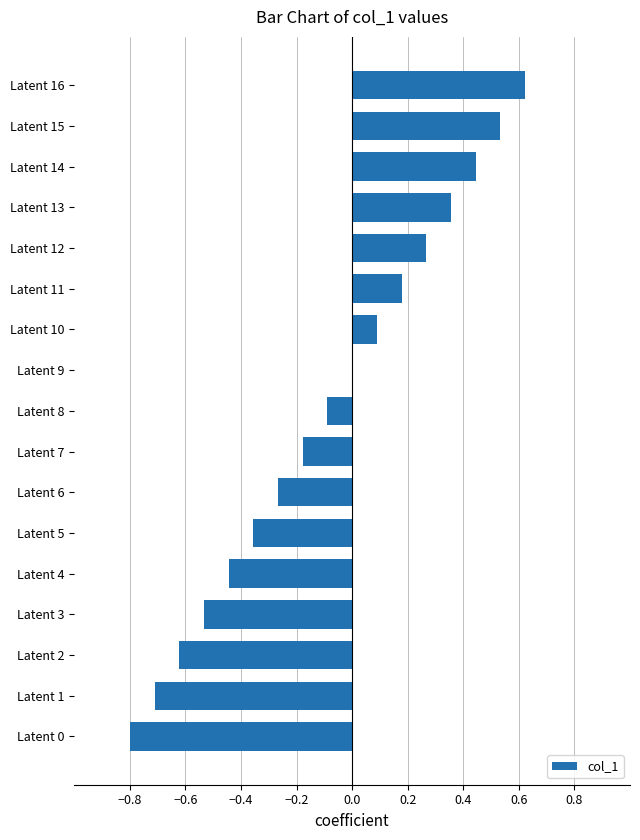

Are the bars horizontal?

Yes